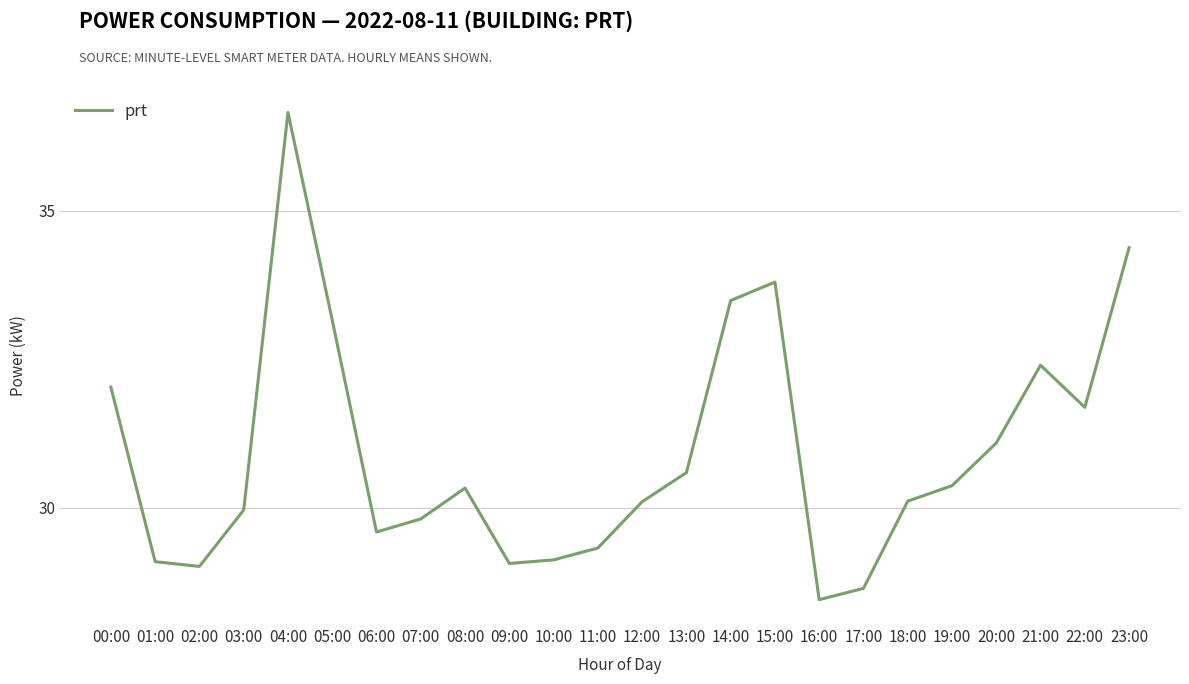

How many interior local valleys (lower than both neighbors) does the data have?

5